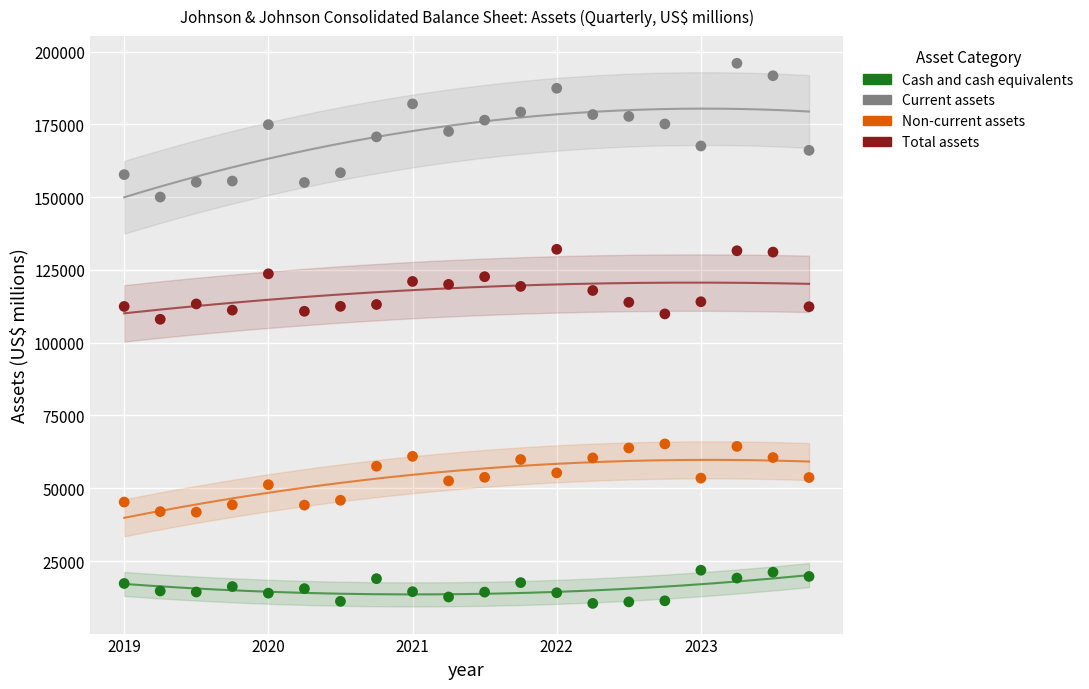

Across all data points, what is the range of Y values (max minus min)?

185506